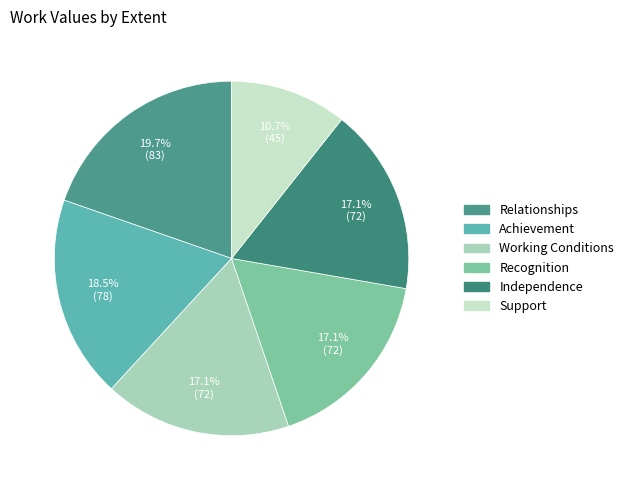

To the nearest percent, what is the combined percentage of Working Conditions and Achievement?

36%